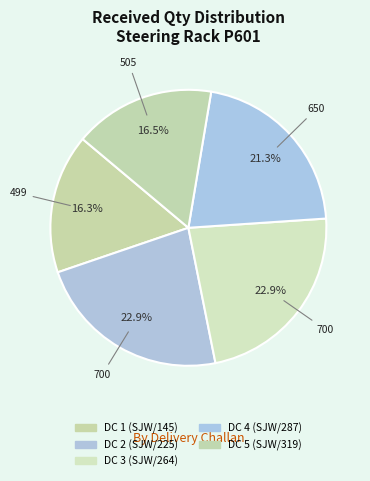

How many segments does this pie chart have?

5